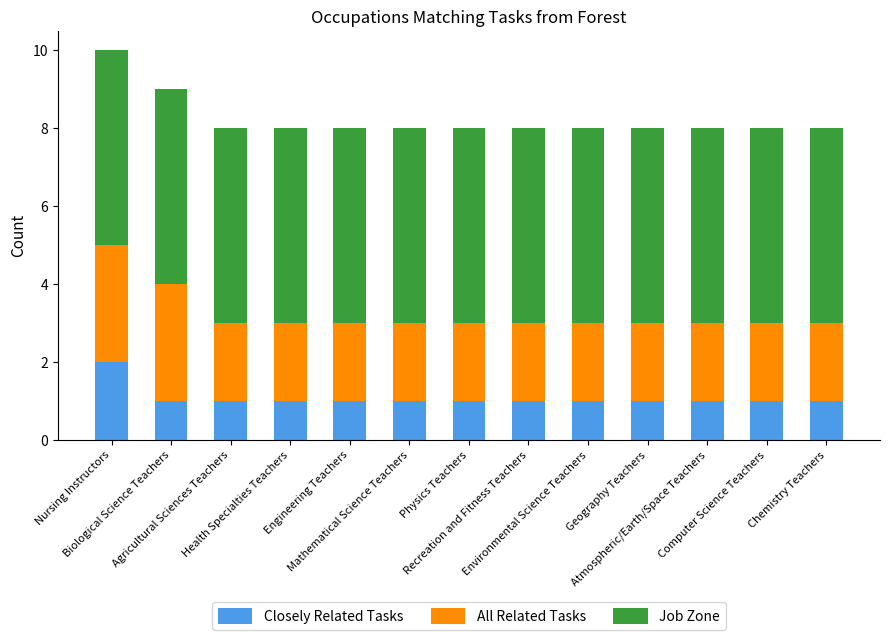

What is the sum of all Closely Related Tasks values?

14